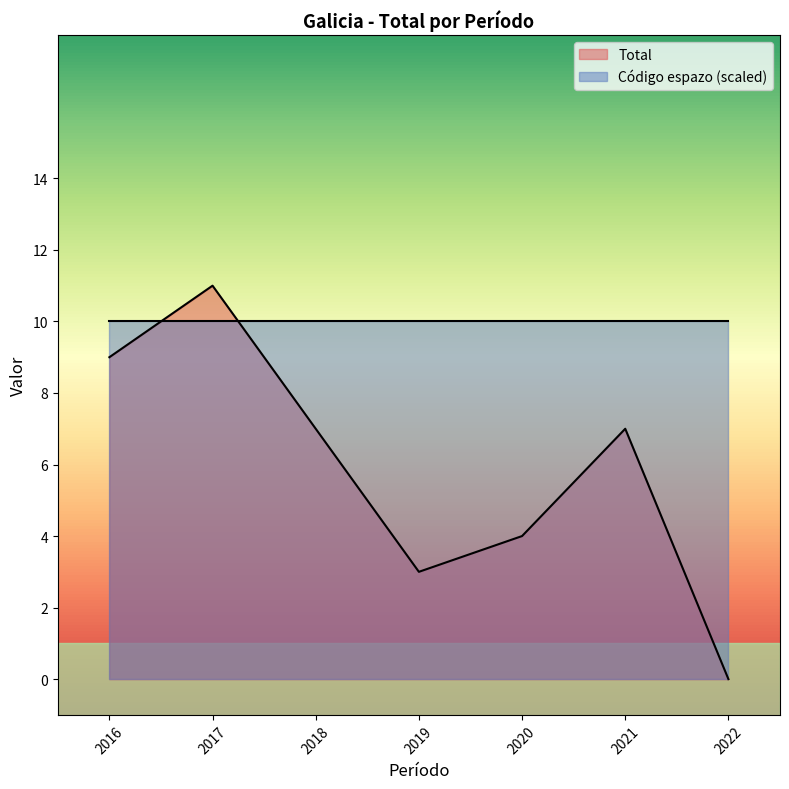

What is the maximum value for Total?

11